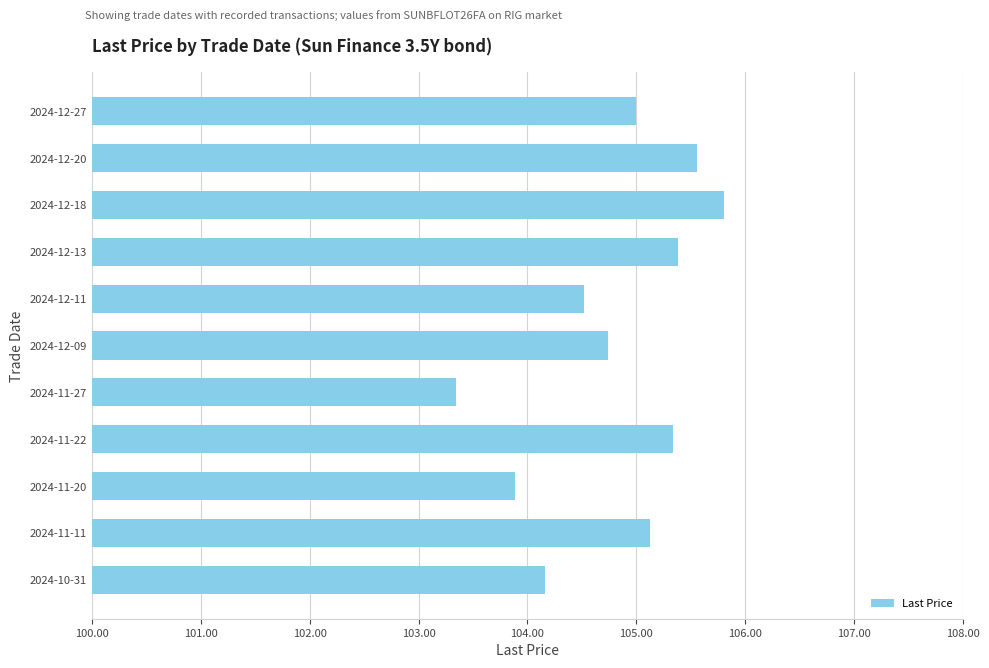

How many bars are there in total?

11